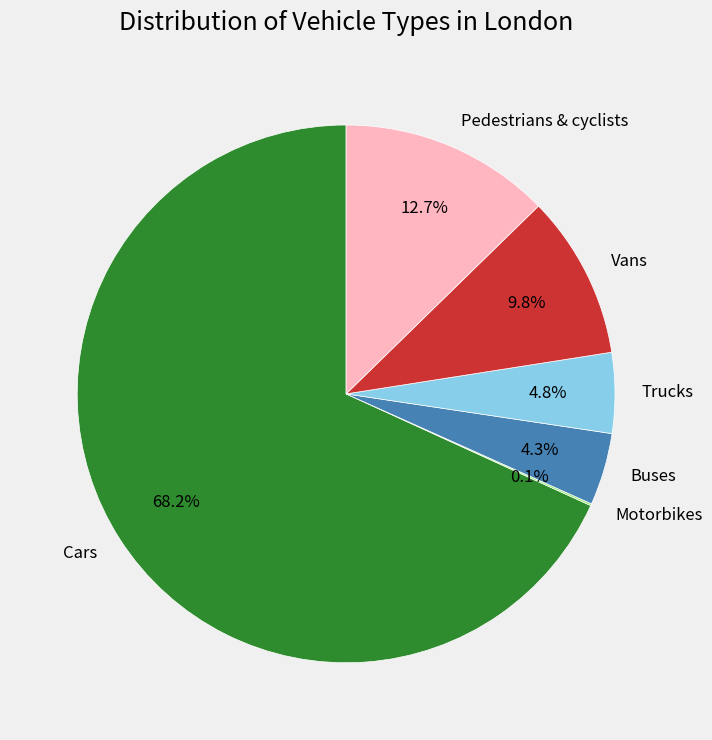

Does Cars represent more than half of the total?

Yes